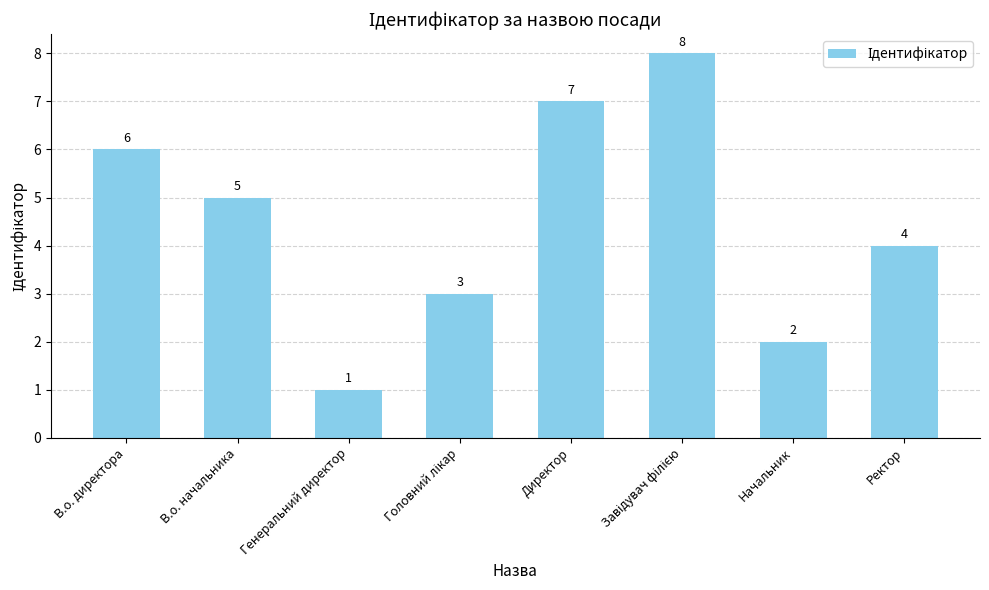

Approximately how many times larger is the value at Директор compared to В.о. начальника?

1.4